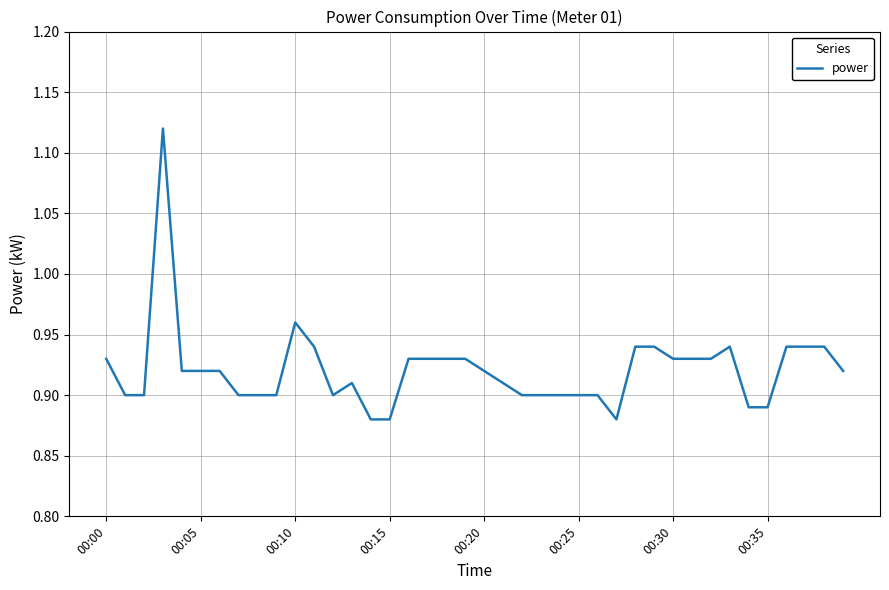

What is the value of the 3rd point from the left?

0.9